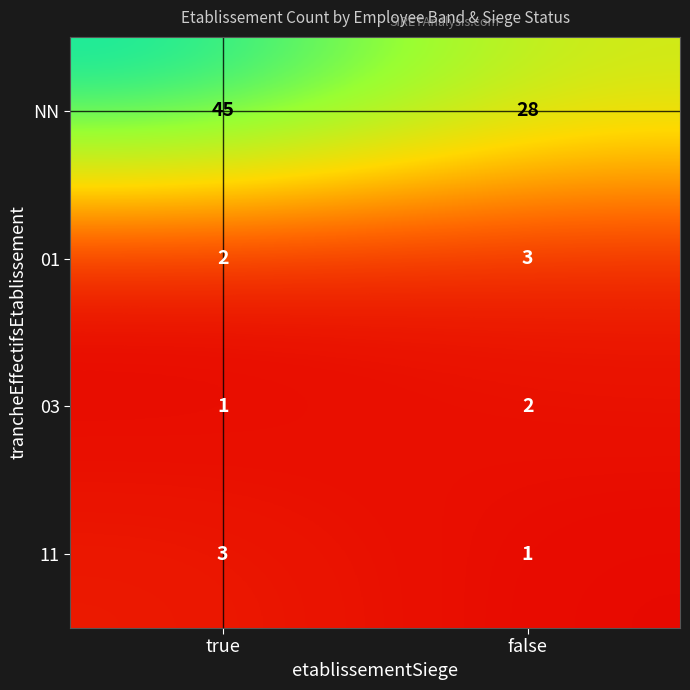

Where is NN nearest to the value 36?

false